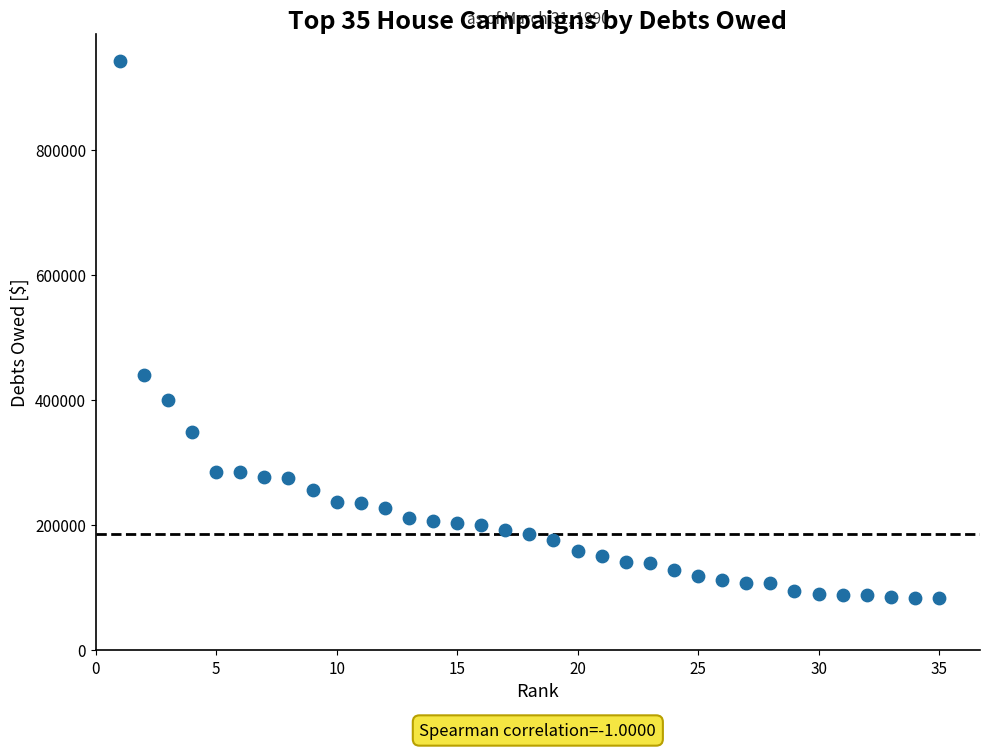

What Y value in the scatter plot is closest to 512433?

439854